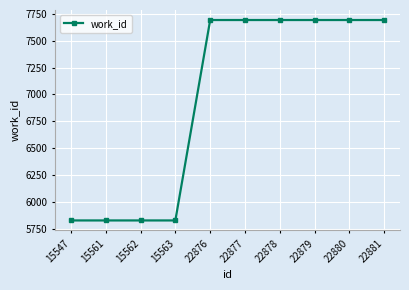

What is the difference between the second highest and minimum values?

1868